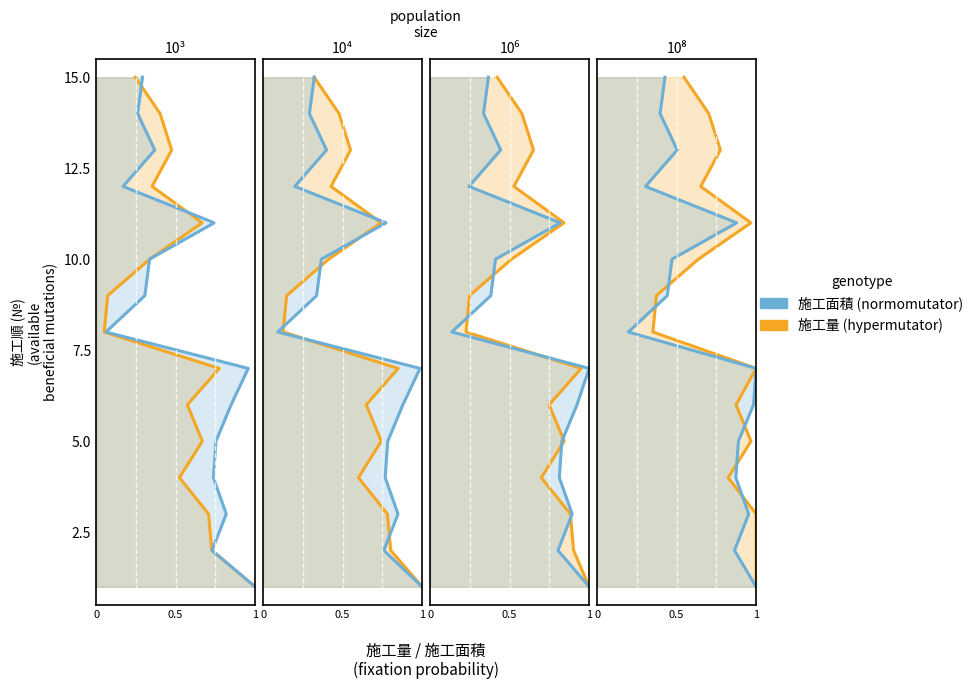

How many values in the 施工量 series are below 8?

7